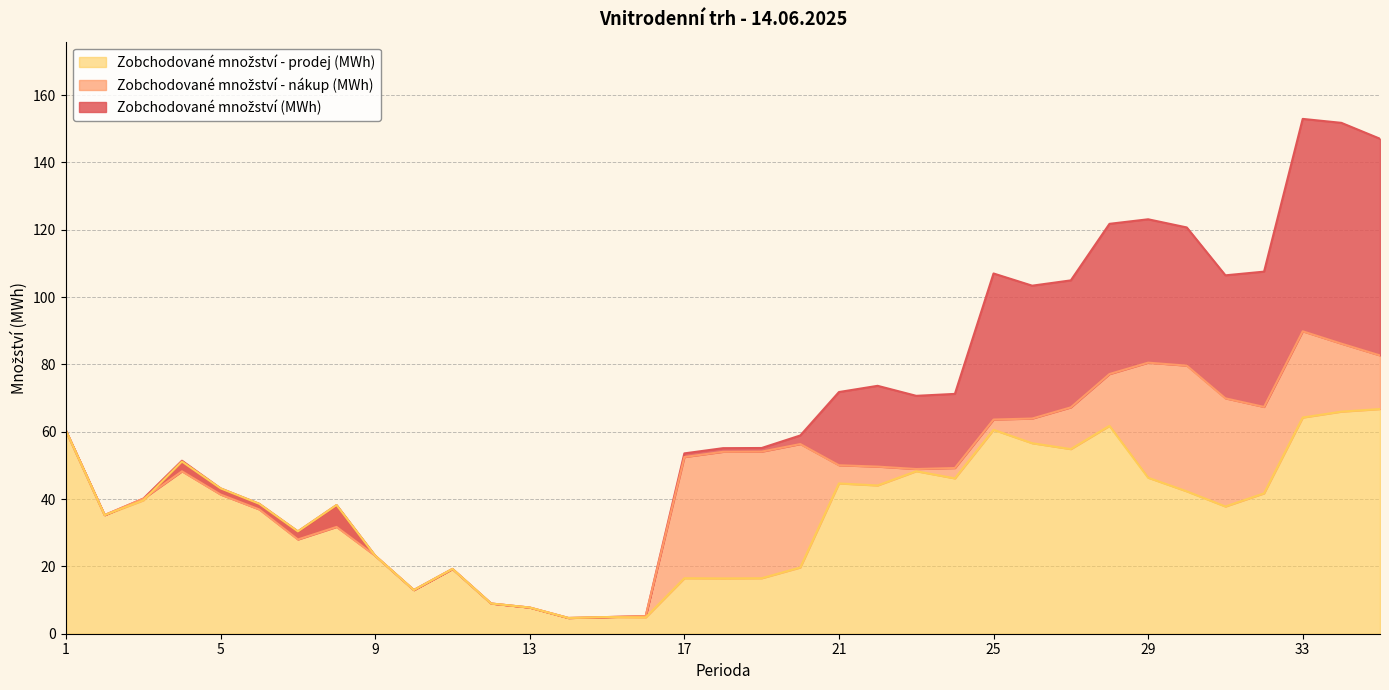

True or false: Zobchodované množství - nákup (MWh) has more than 2 points higher than both neighbors.

True